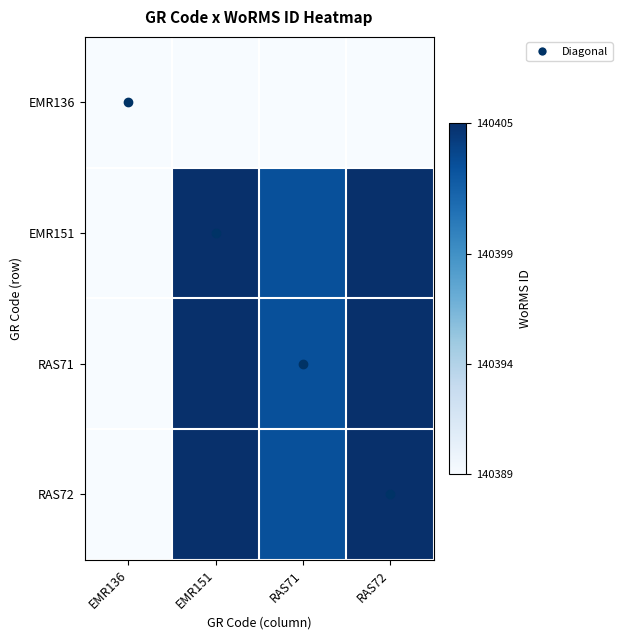

Reading right to left, what are all the values shown in this chart?

EMR136: RAS72=140389	RAS71=140389	EMR151=140389	EMR136=140389
EMR151: RAS72=140405	RAS71=140403	EMR151=140405	EMR136=140389
RAS71: RAS72=140405	RAS71=140403	EMR151=140405	EMR136=140389
RAS72: RAS72=140405	RAS71=140403	EMR151=140405	EMR136=140389